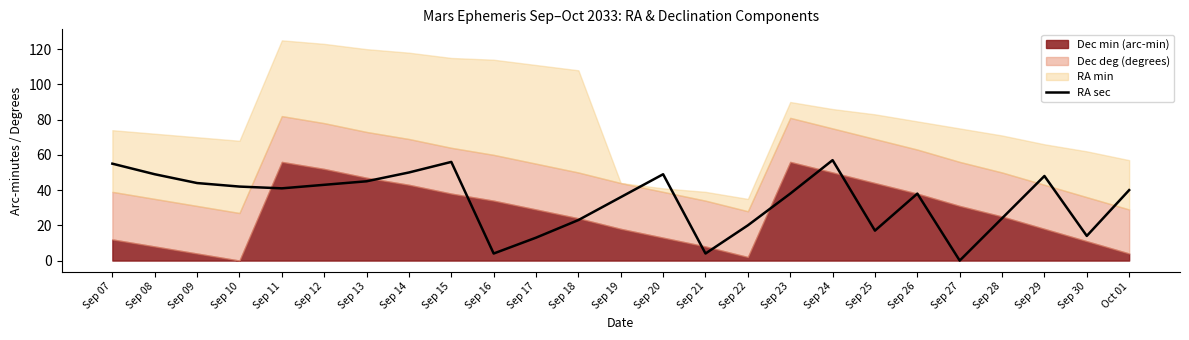

What is the change in value from Sep 19 to Sep 29?

+12